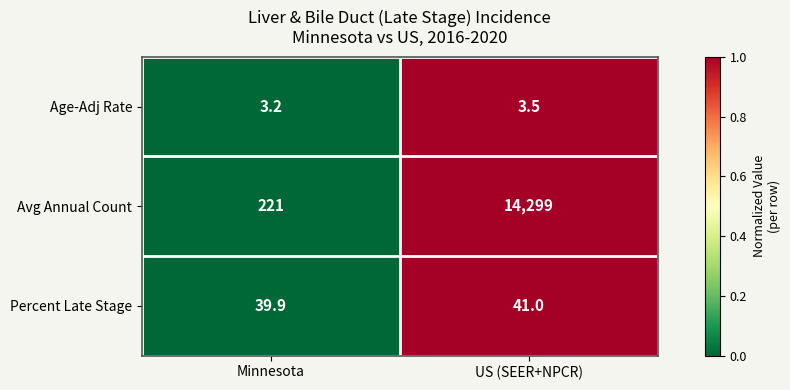

The Age-Adj Rate series shows 4.9 at US (SEER+NPCR). True or false?

False